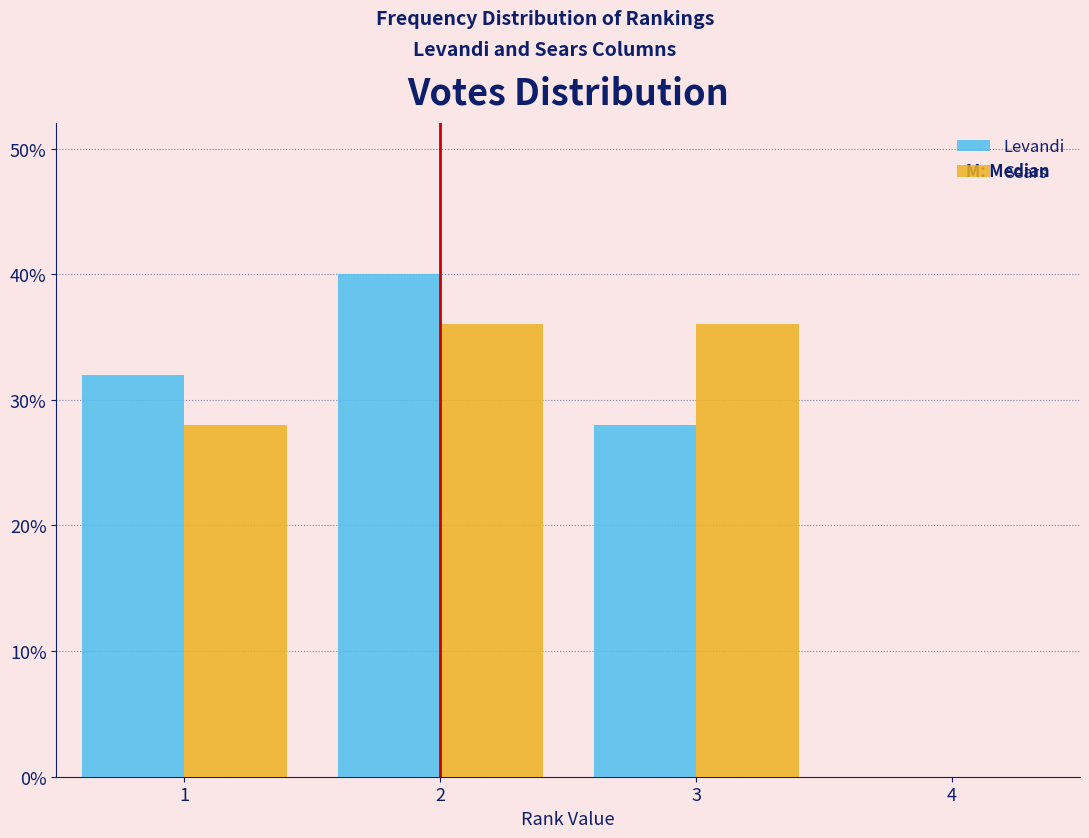

Reading left to right, list every range on the x-axis with the height of the bar of each series over it. The values are not printed on the chart, so give them approximately, as read against the axis.

0.5 to 1.5: Levandi=32	Sears=28
1.5 to 2.5: Levandi=40	Sears=36
2.5 to 3.5: Levandi=28	Sears=36
3.5 to 4.5: Levandi=0	Sears=0